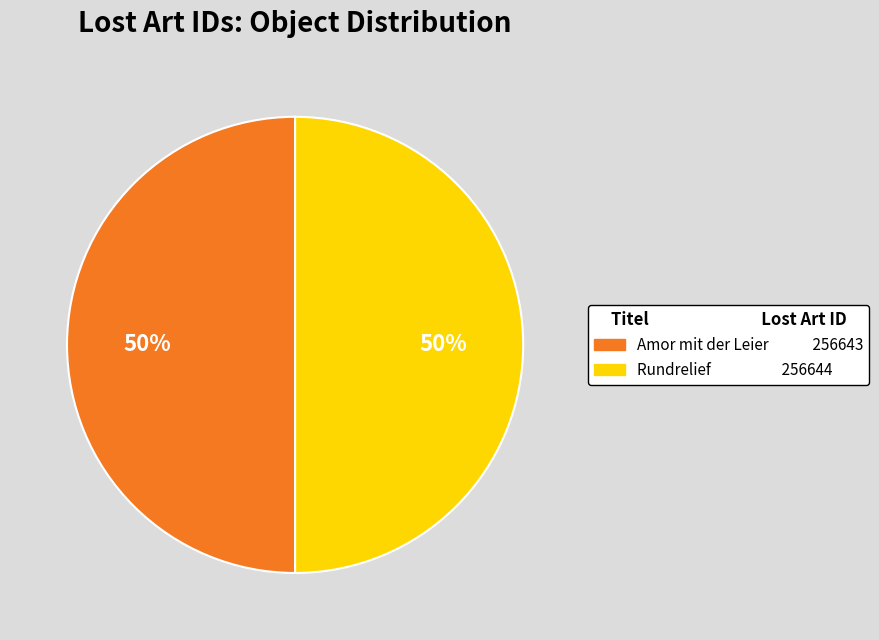

True or false: Rundrelief accounts for 37% of the total.

False